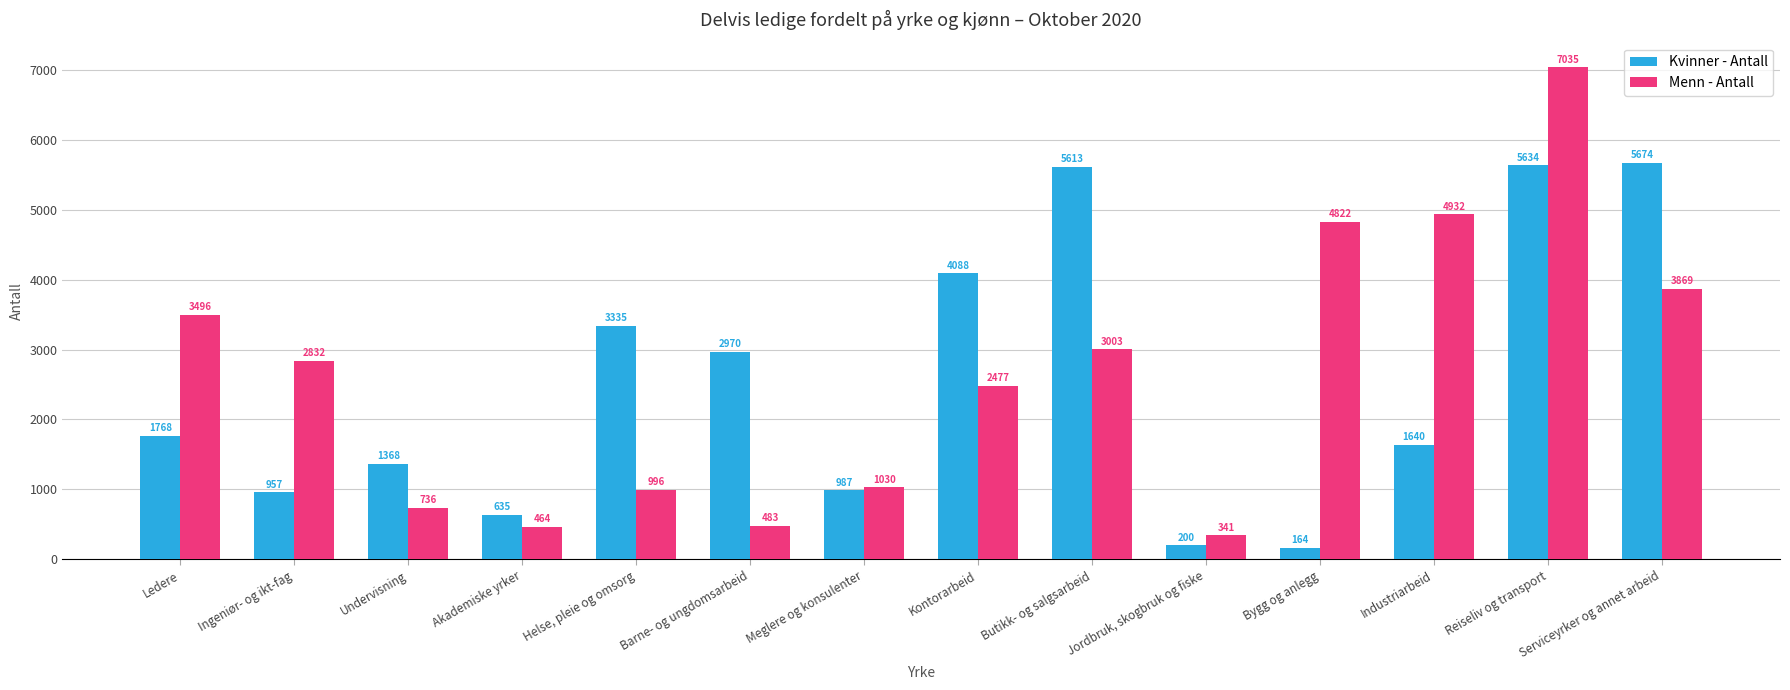

Where is Kvinner - Antall nearest to the value 2919?

Barne- og ungdomsarbeid